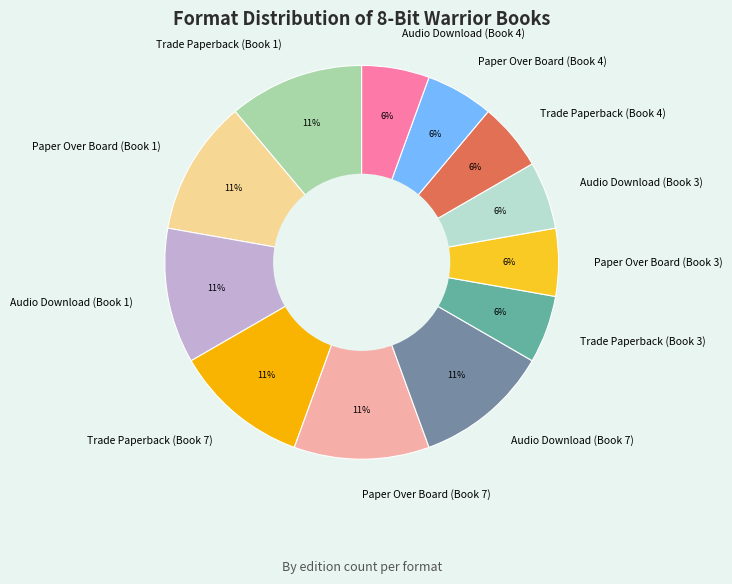

To the nearest percent, what is the average slice percentage?

8%